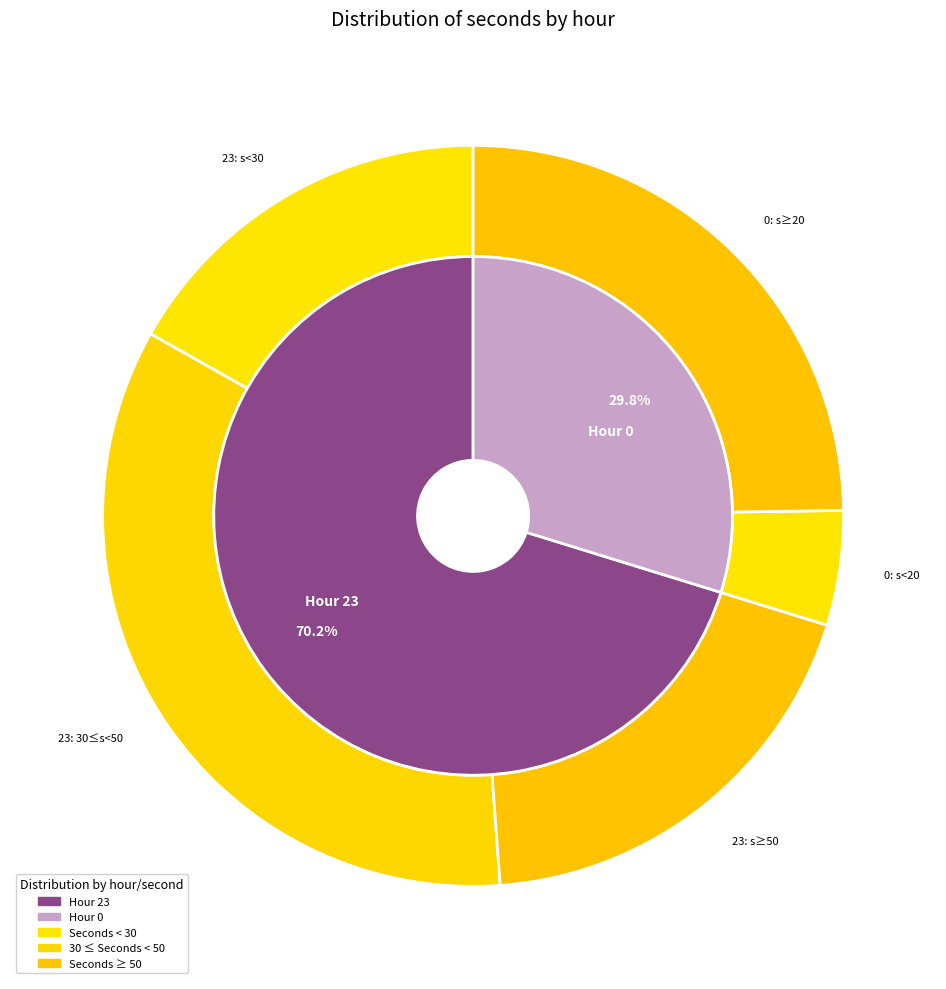

The 0 slice represents 13% of the pie. True or false?

False